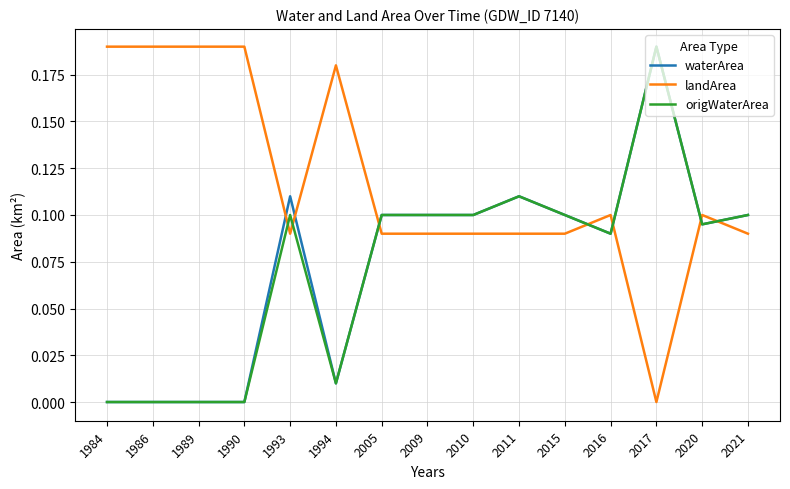

Is it true that origWaterArea equals 0.2 at 2011?

False